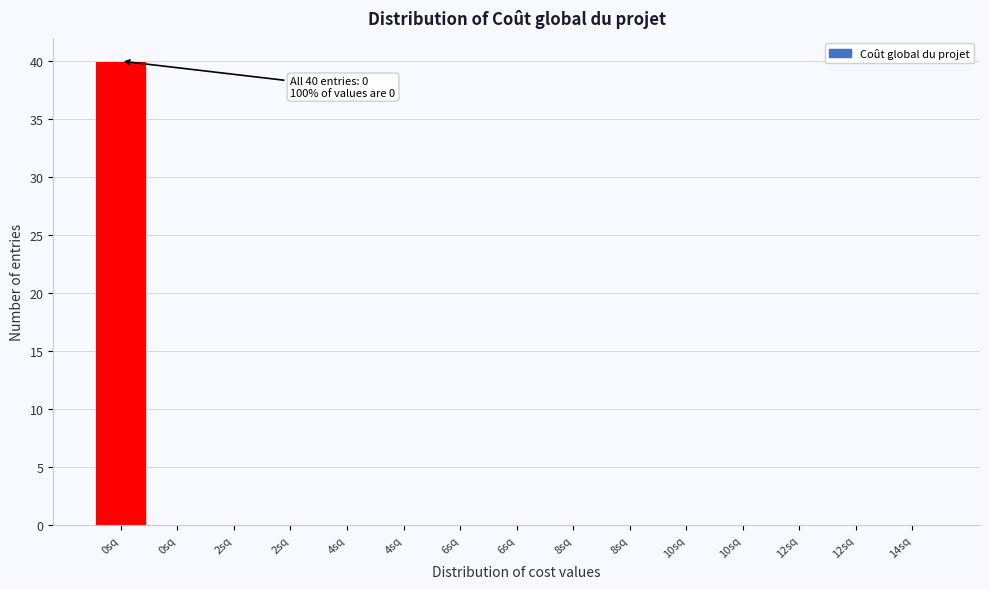

How many distinct data groups are displayed?

1